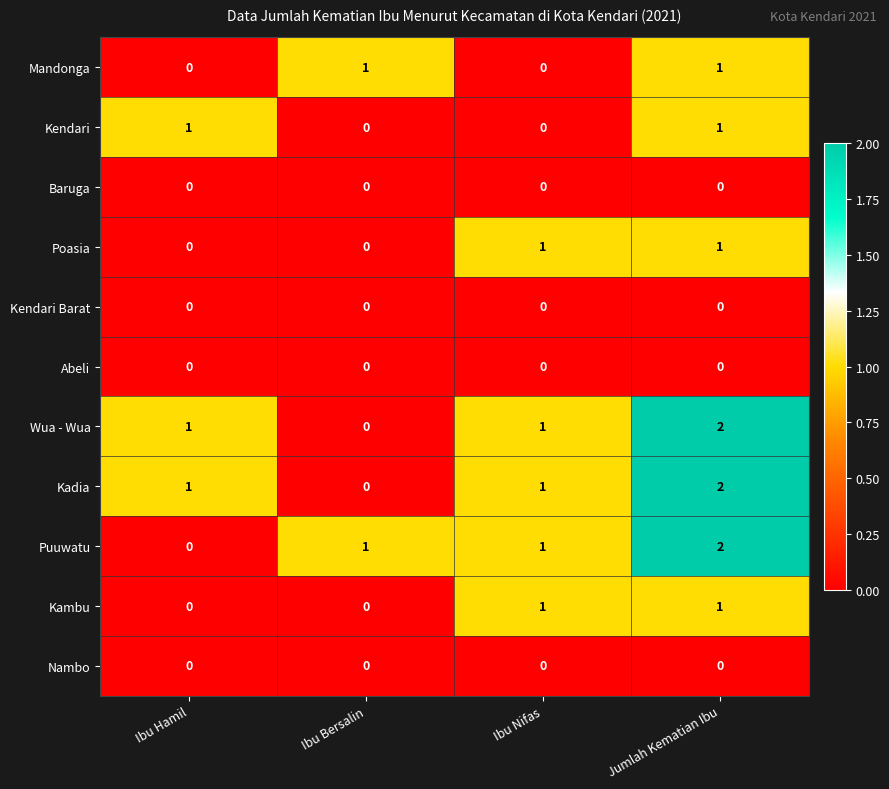

Which series changed the most between Ibu Hamil and Jumlah Kematian Ibu?

Puuwatu